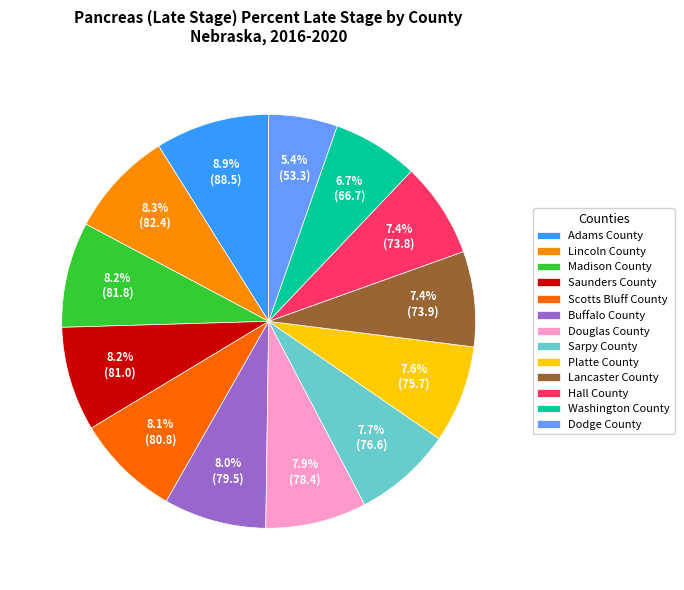

How many segments does this pie chart have?

13